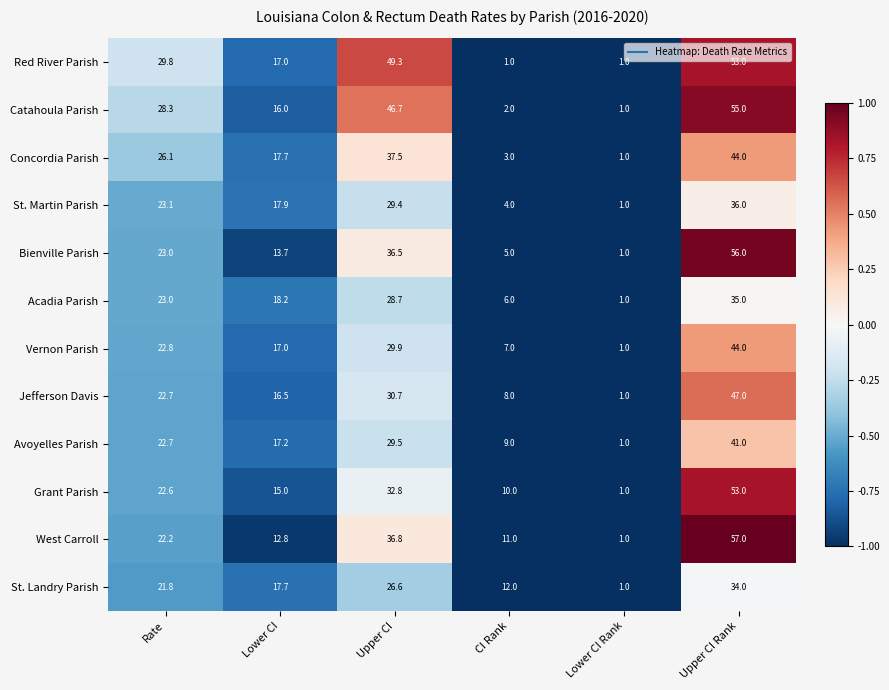

Which category has the lowest value in the St. Martin Parish series?

Lower CI Rank